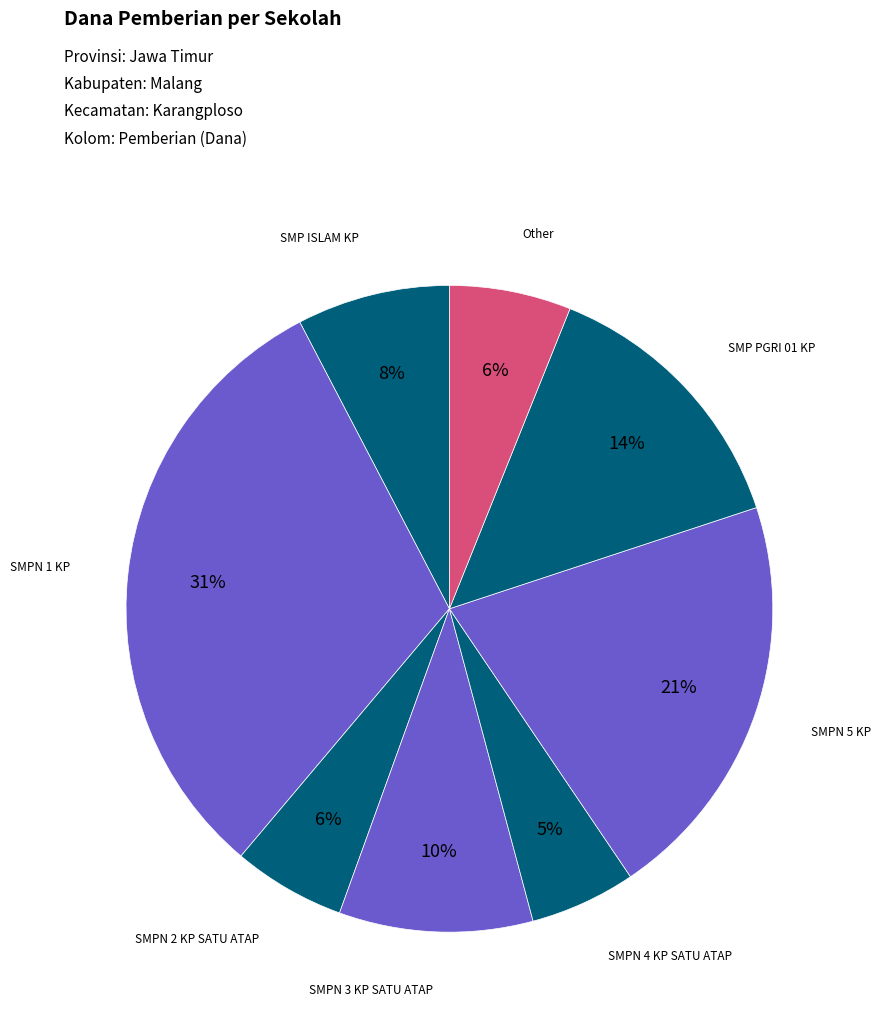

Count the number of slices in the pie.

8